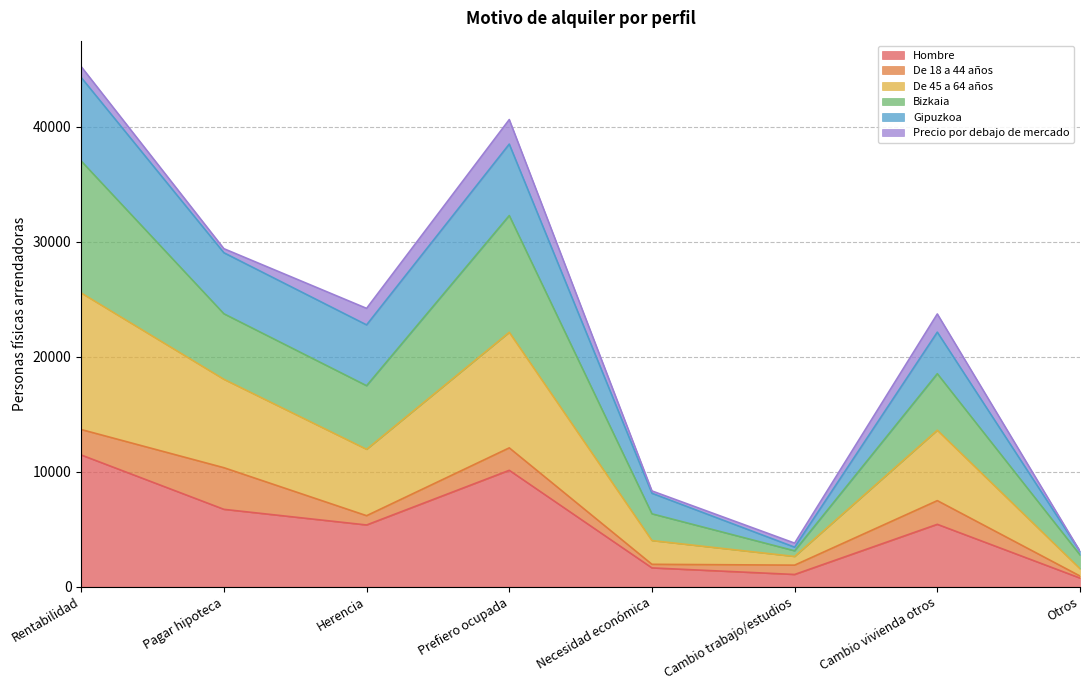

Where does the Hombre series first go above 5422?

Rentabilidad